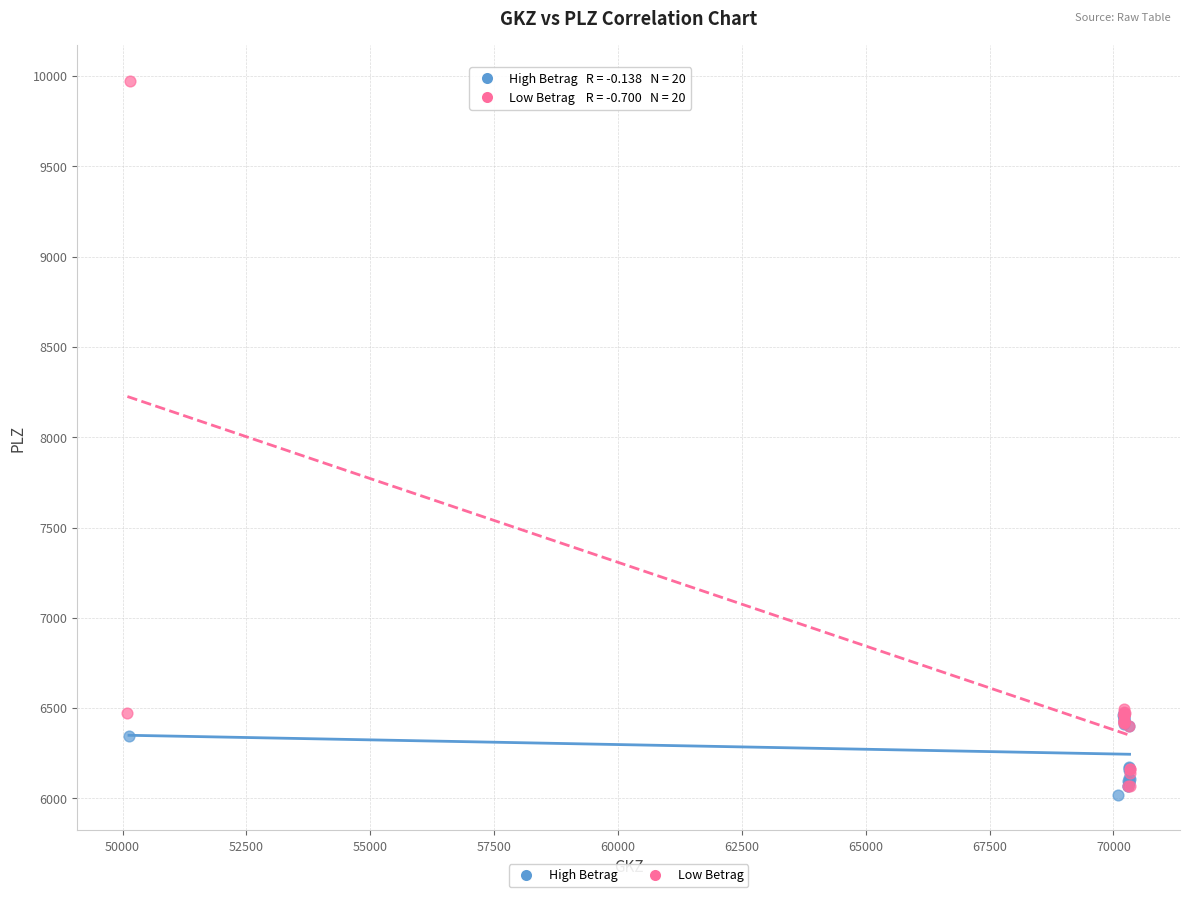

Which series reaches the maximum Y coordinate?

Low Betrag